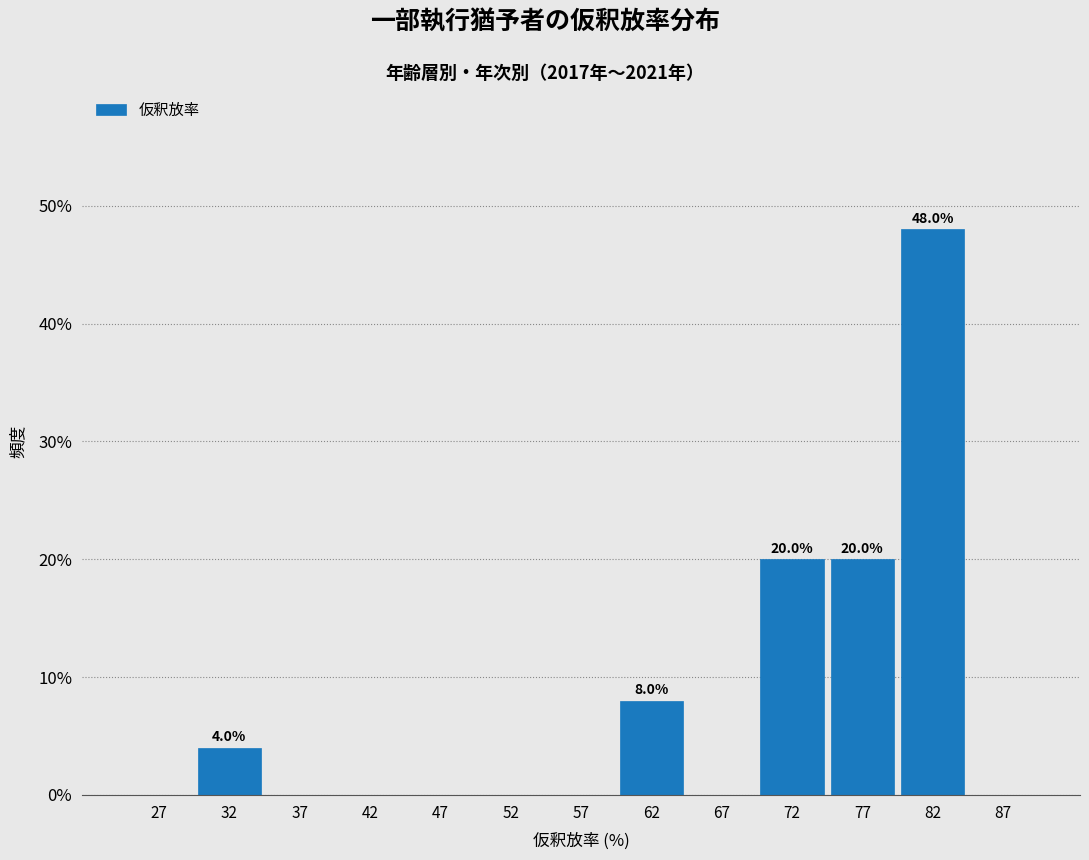

Over which range of the x-axis is the bar tallest?

80 to 85